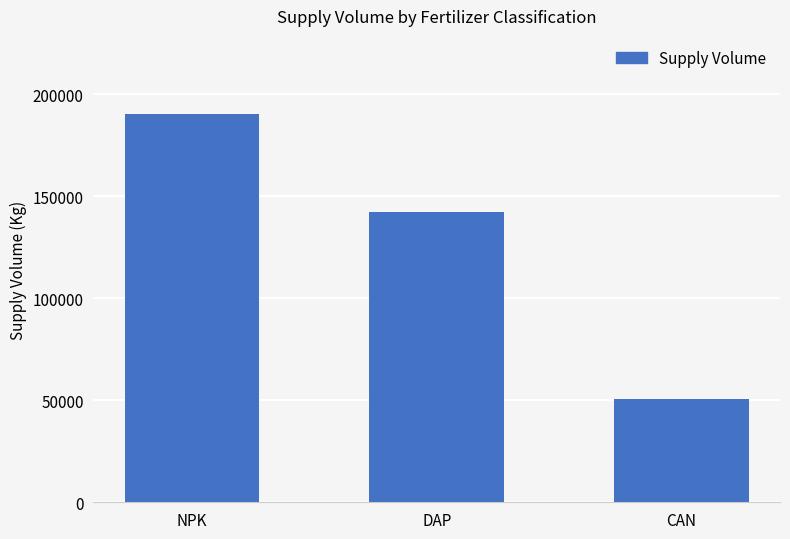

Reading left to right, what are all the values shown in this chart?

NPK=190500	DAP=142300	CAN=50800